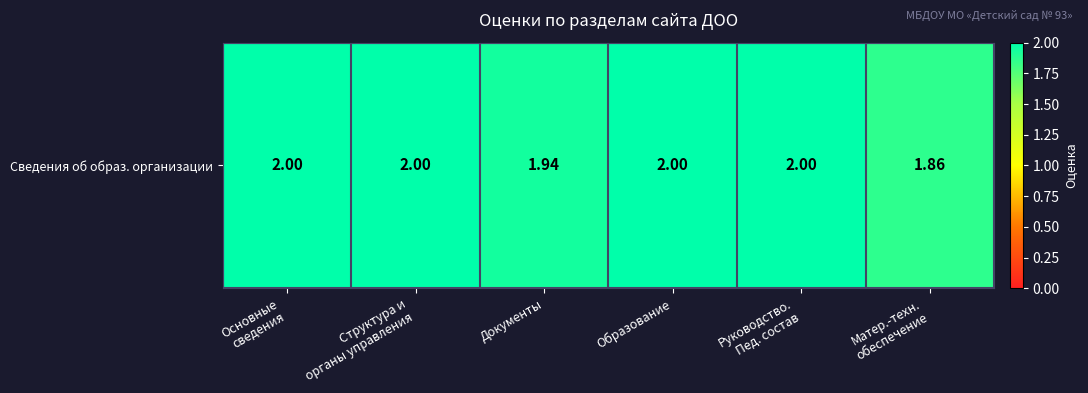

Which has a higher value, Структура и
органы управления or Руководство.
Пед. состав?

Структура и
органы управления